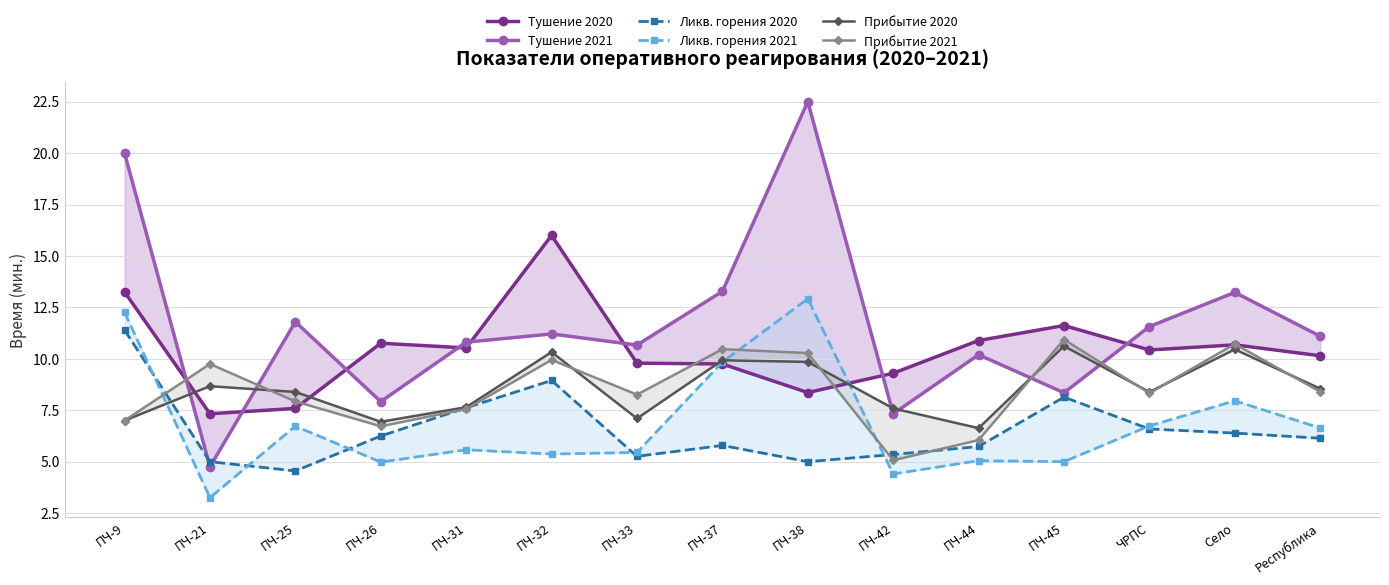

At which label does Ликв. горения 2020 first exceed 6?

ПЧ-9